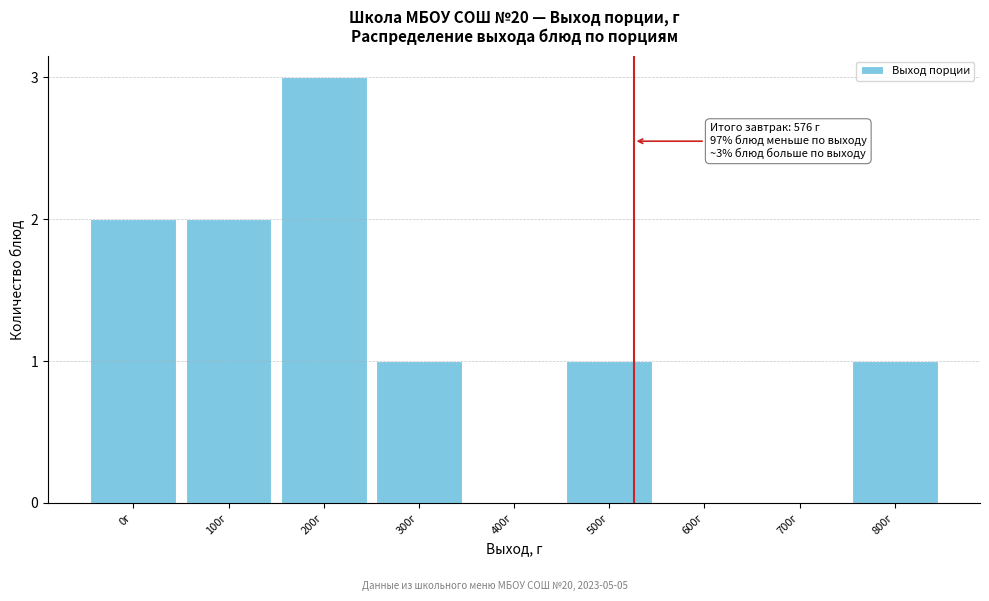

Reading left to right, list all the values displayed in this chart.

0г=2	100г=2	200г=3	300г=1	400г=0	500г=1	600г=0	700г=0	800г=1